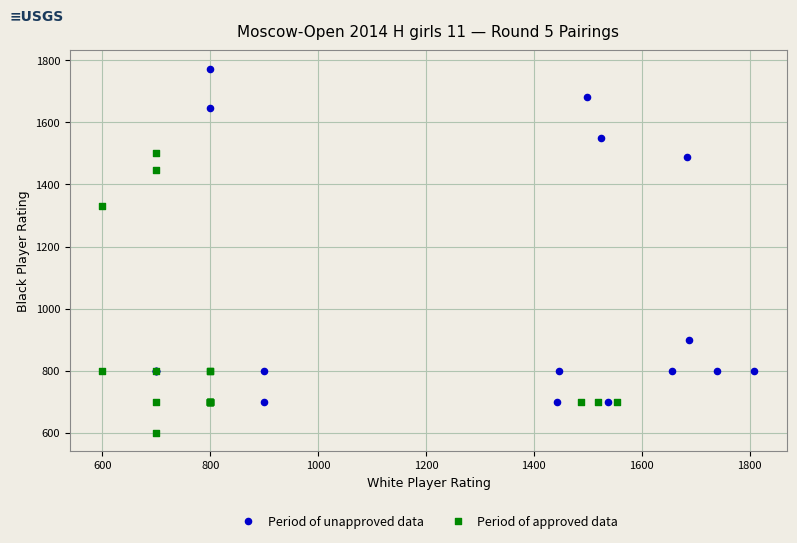

Which series has the widest spread of Y values?

Period of unapproved data